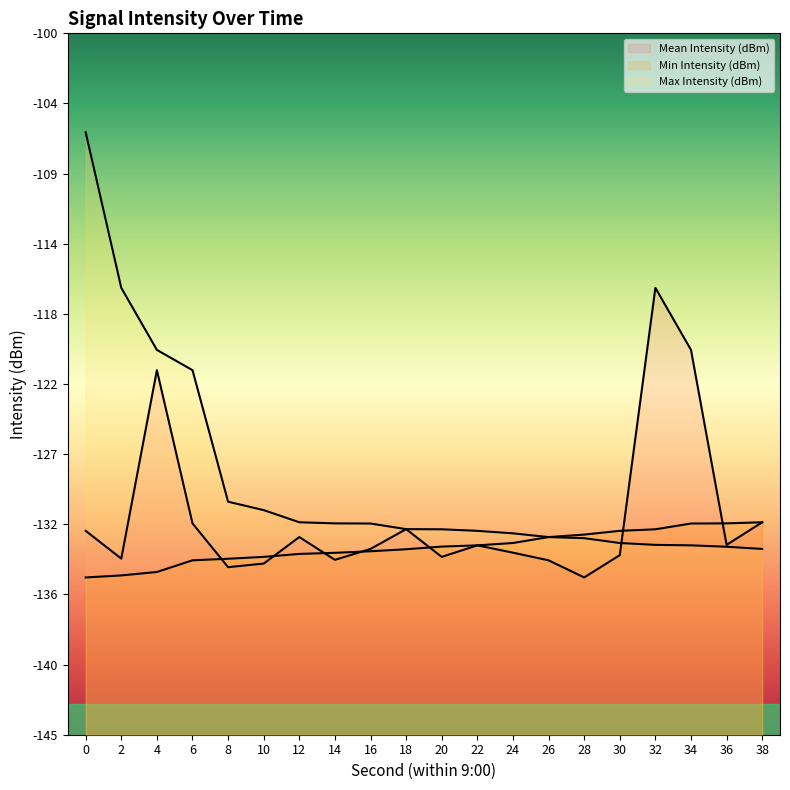

The value of Mean Intensity (dBm) at 2 is -180.4. True or false?

False